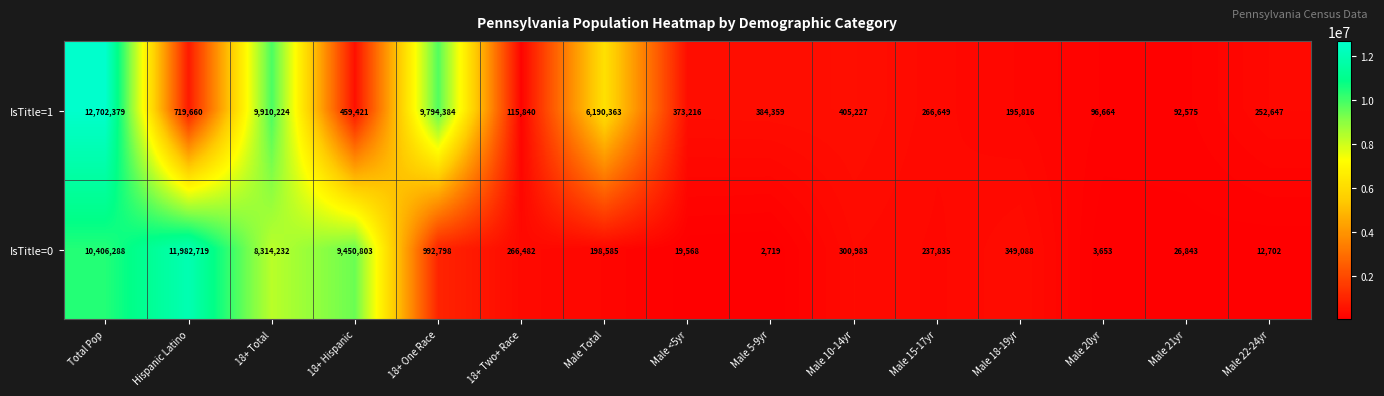

At which category is the sum across all series the highest?

Total Pop